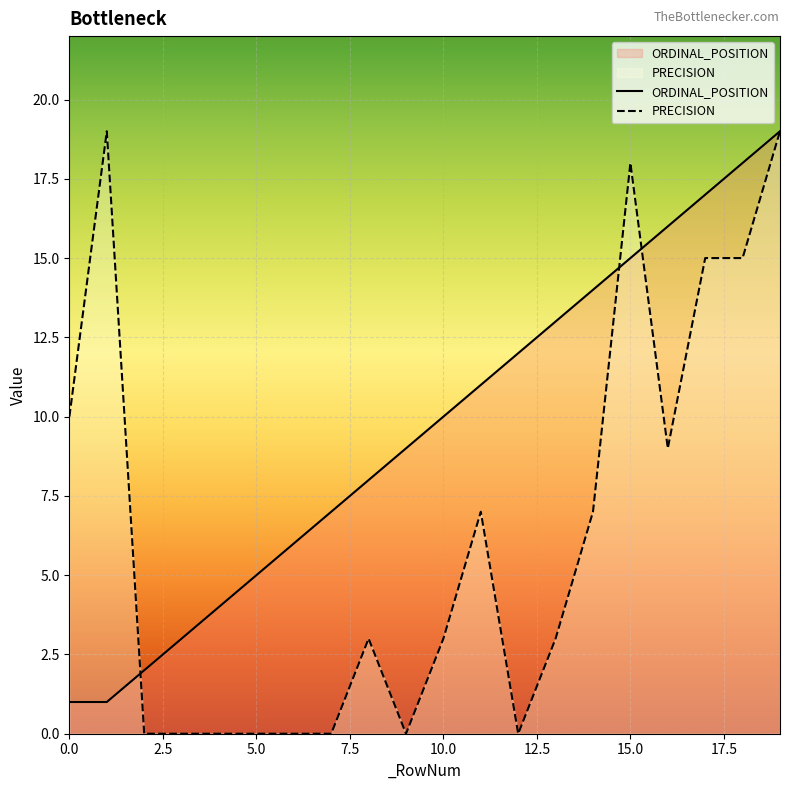

How many data points in ORDINAL_POSITION are above 10?

9